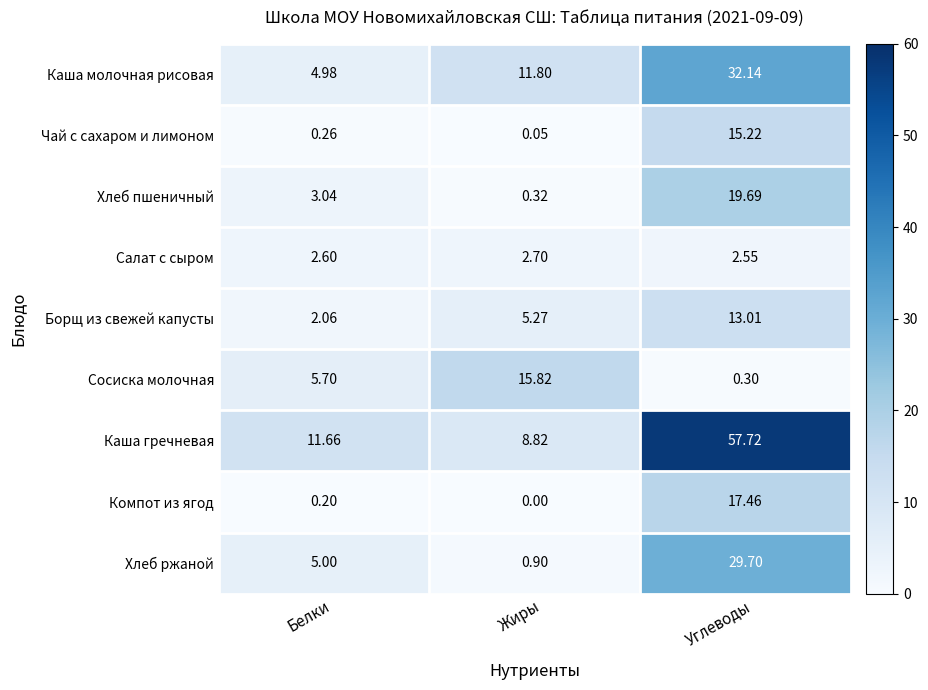

List the series in order of their peak value, lowest first.

Салат с сыром, Борщ из свежей капусты, Чай с сахаром и лимоном, Сосиска молочная, Компот из ягод, Хлеб пшеничный, Хлеб ржаной, Каша молочная рисовая, Каша гречневая